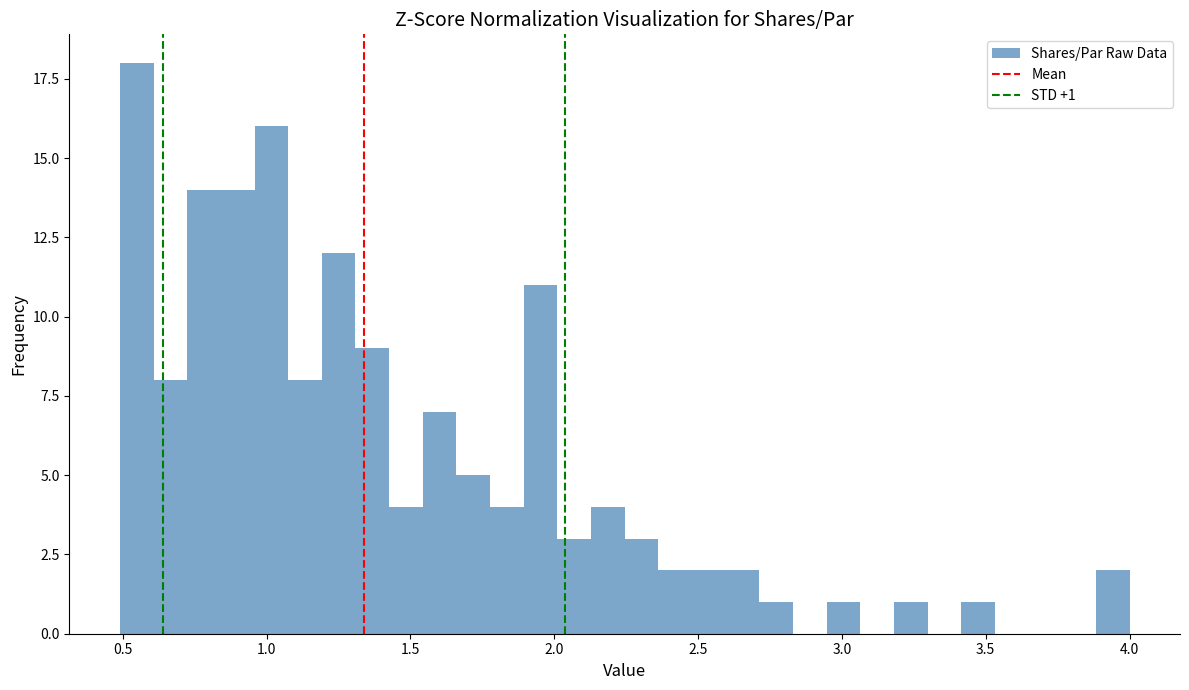

Read against the x-axis, roughly where is the centre of the tallest bar?

0.55